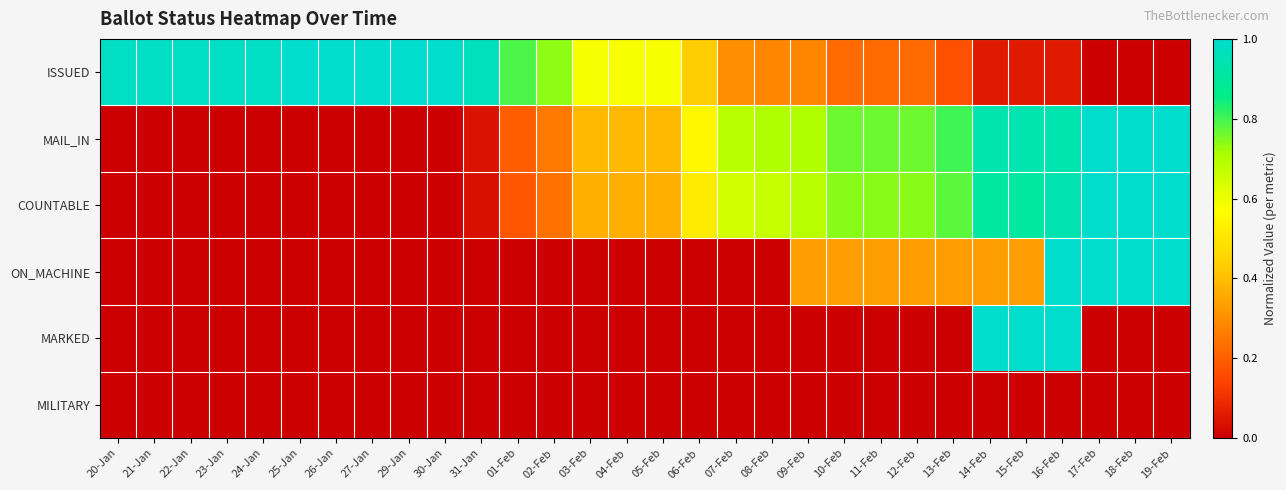

At how many categories does at least one series exceed 0?

30